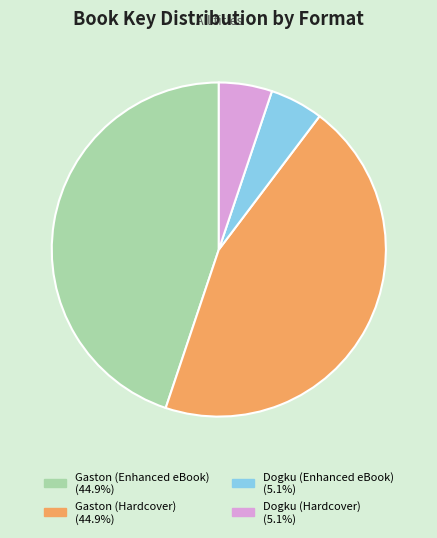

Is the sum of Dogku (Enhanced eBook) and Dogku (Hardcover) greater than half?

No